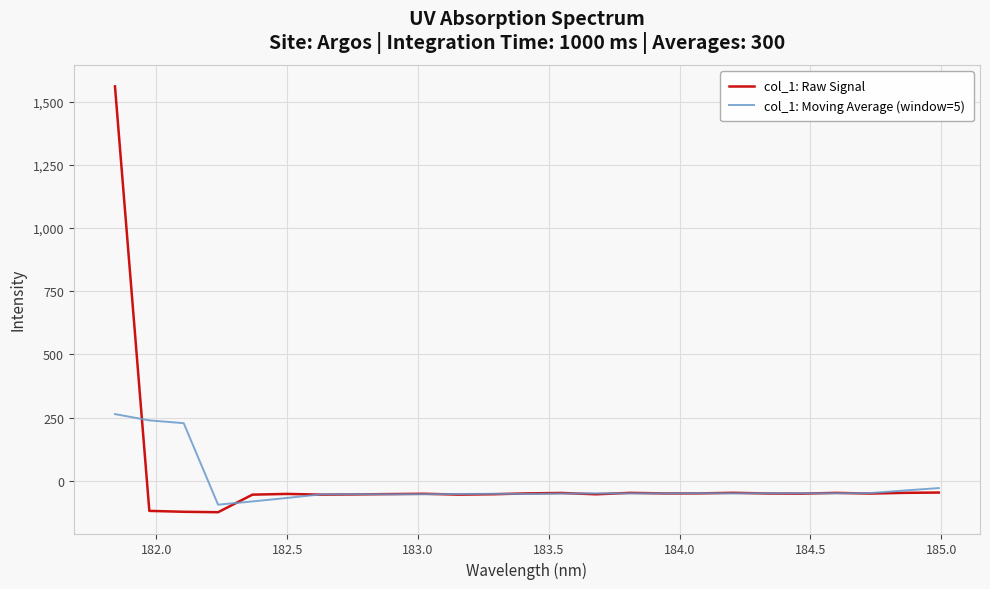

True or false: col_1: Moving Average (window=5) has more than 0 points higher than both neighbors.

True